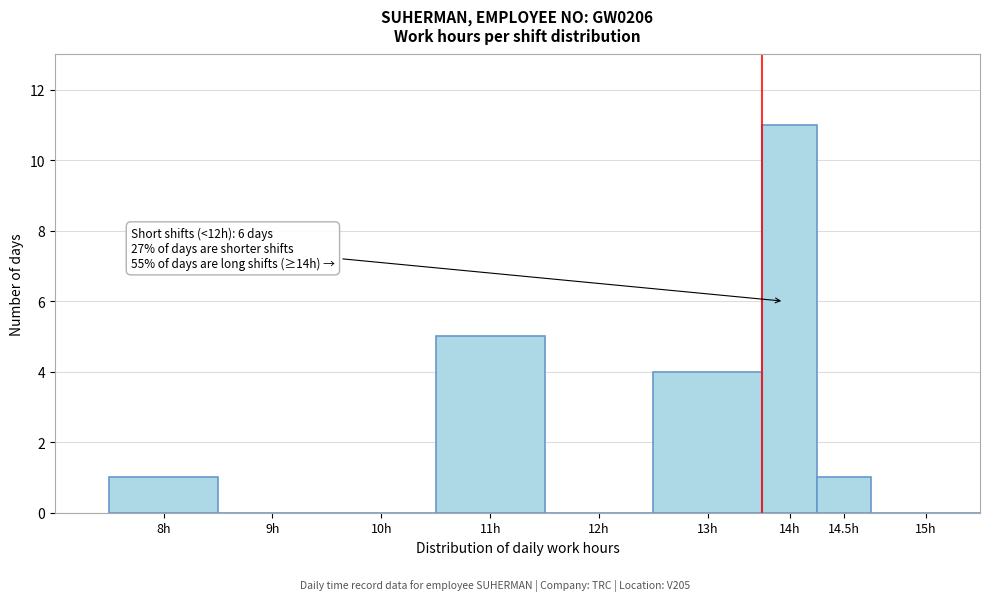

Reading left to right, extract all data points from this chart.

8h=1	9h=0	10h=0	11h=5	12h=0	13h=4	14h=11	14.5h=1	15h=0